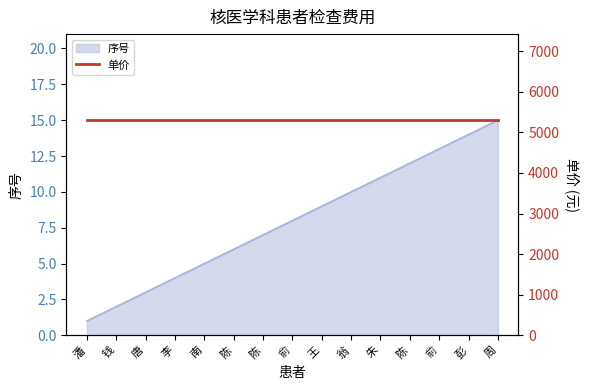

Which has a higher value, 陈 or 彭?

彭